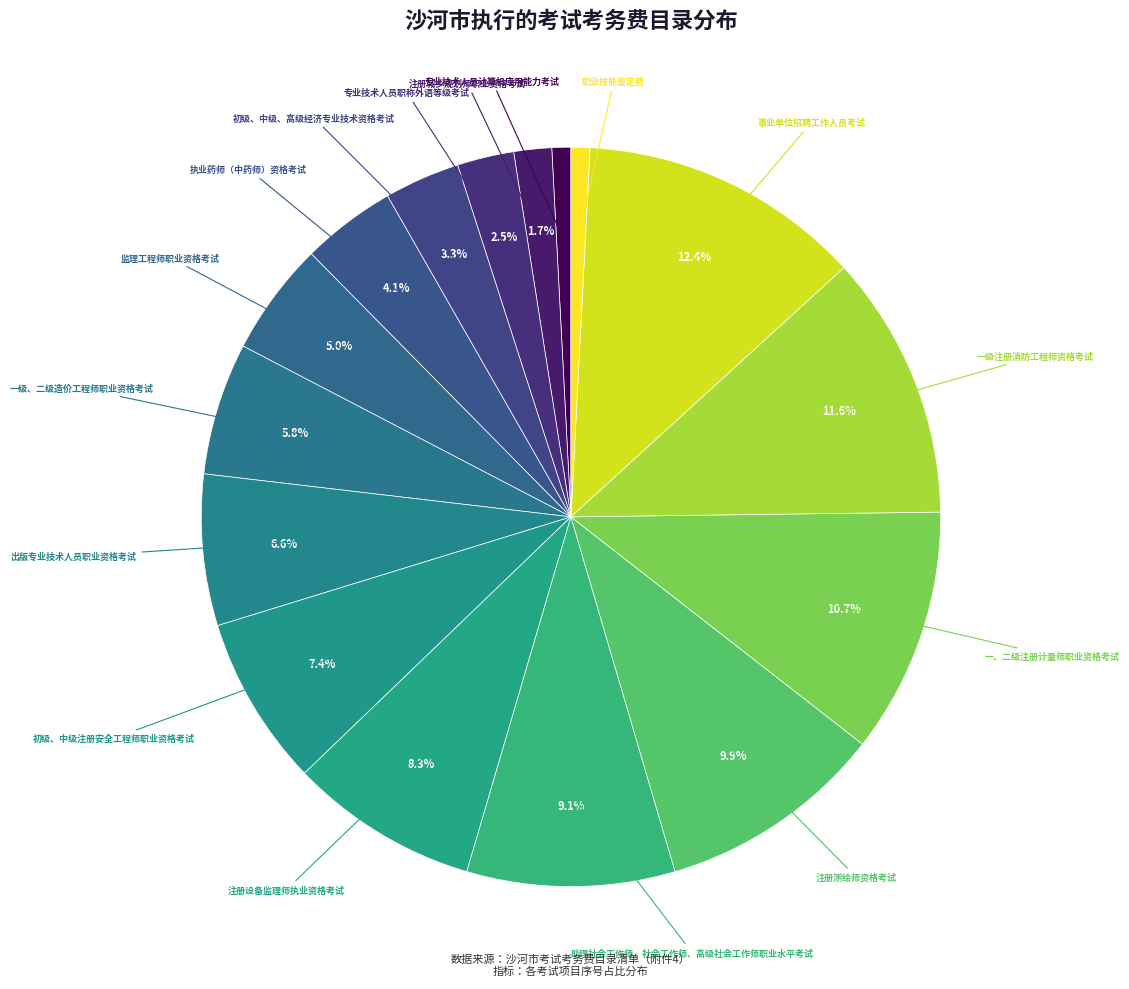

Is there a majority slice in this chart?

No